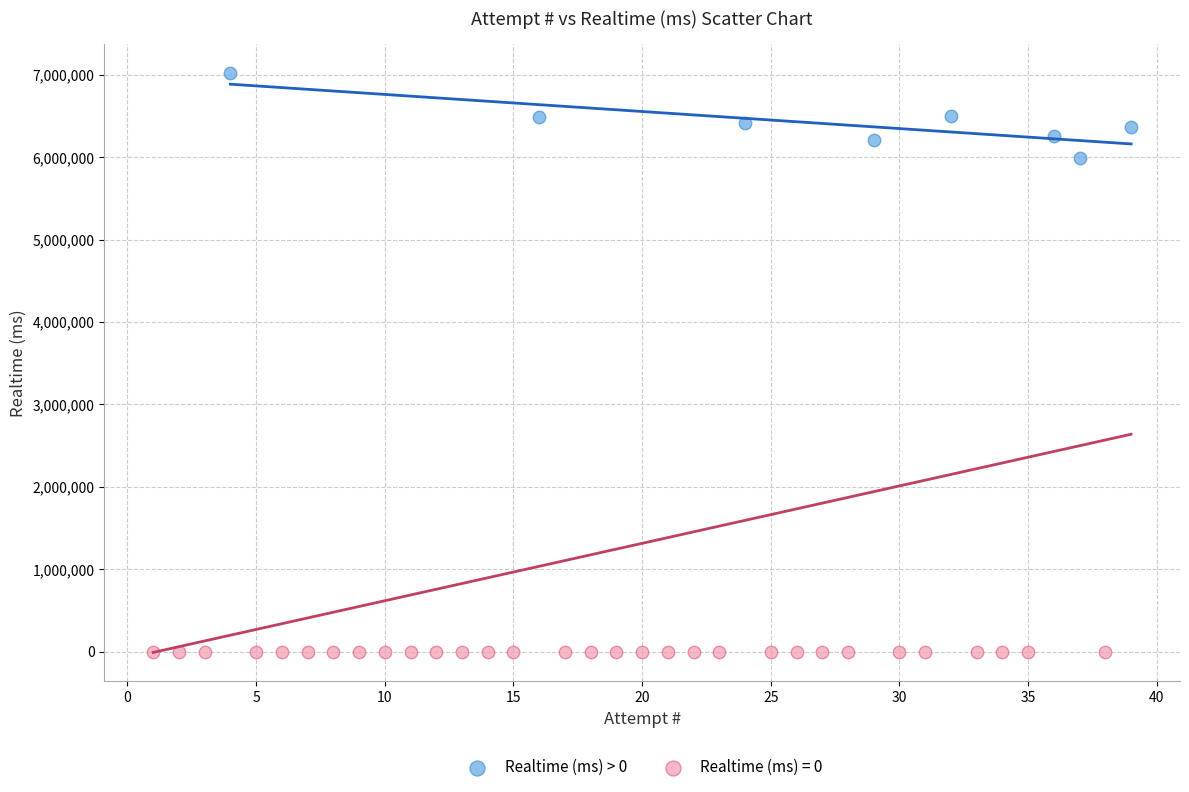

Which series contains the highest Y value?

Realtime (ms) > 0